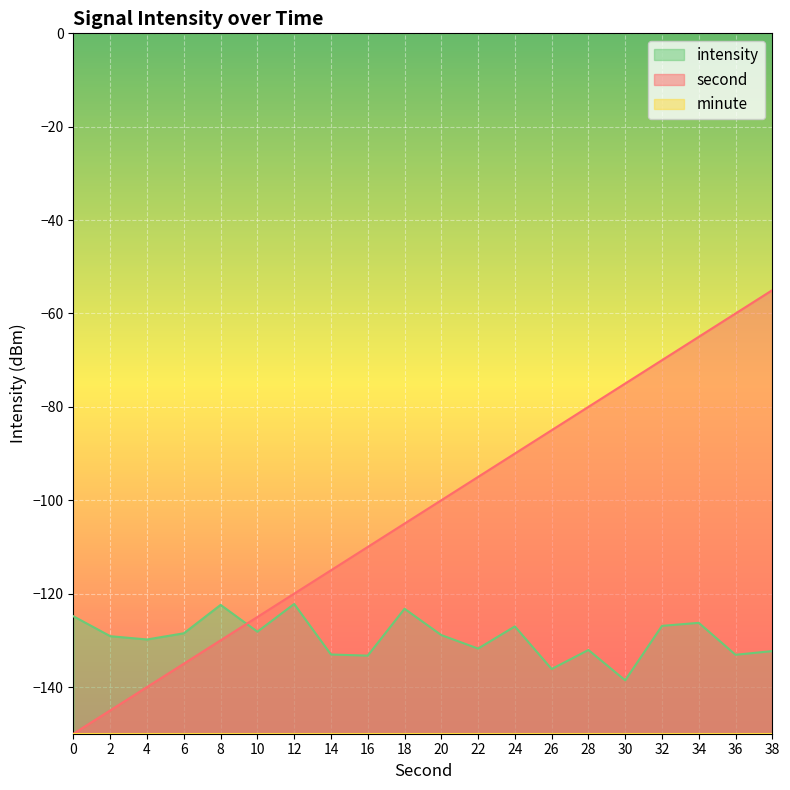

How many intersections are there between second and intensity?

1